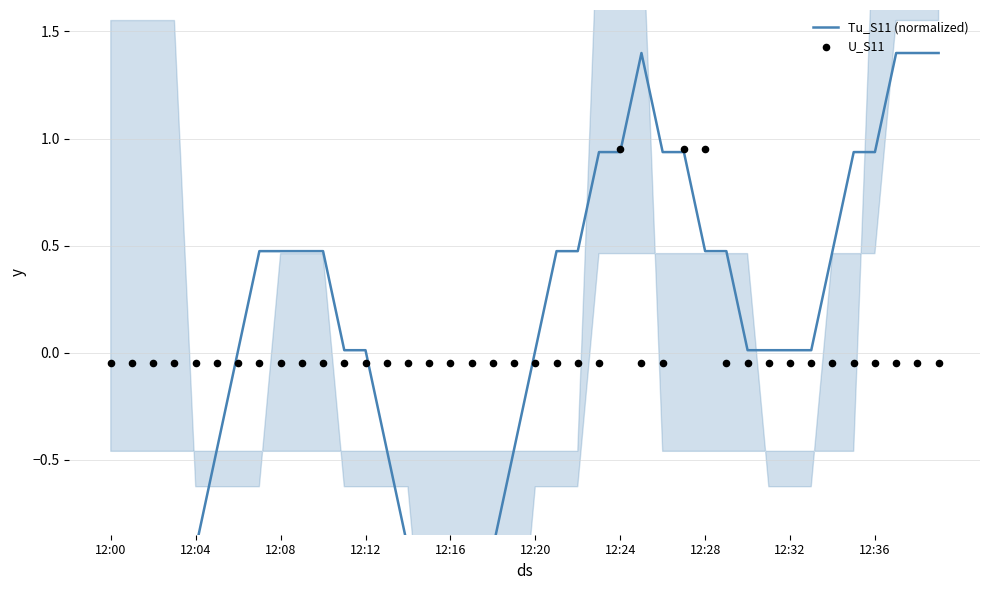

Is the value of Tu_S11 (normalized) at 12:04 greater than the value of U_S11 at 12:04?

No